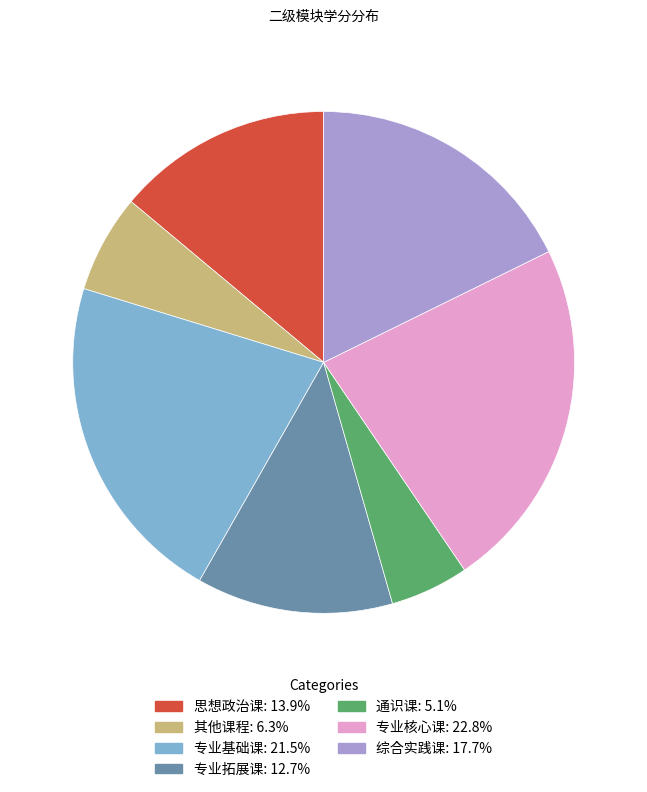

What is the ratio of the value at 其他课程 to the value at 专业拓展课?

0.5